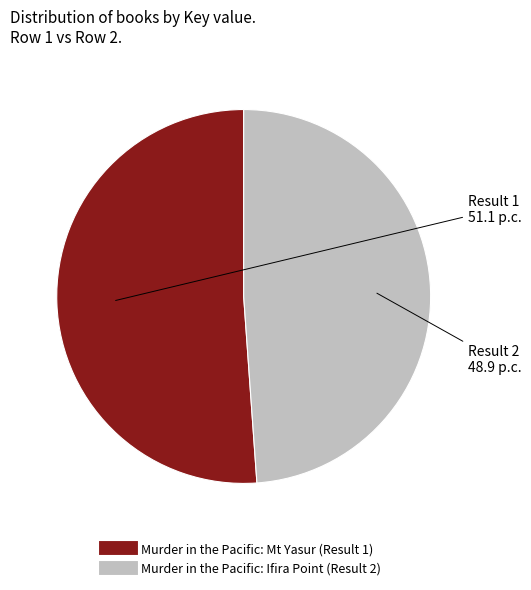

Is there a majority slice in this chart?

Yes